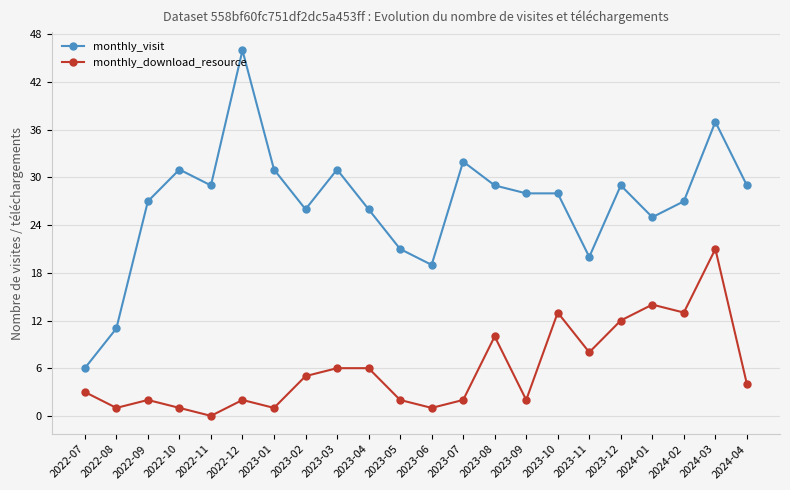

Read the monthly_download_resource value at 2023-11, to the nearest 5.

10